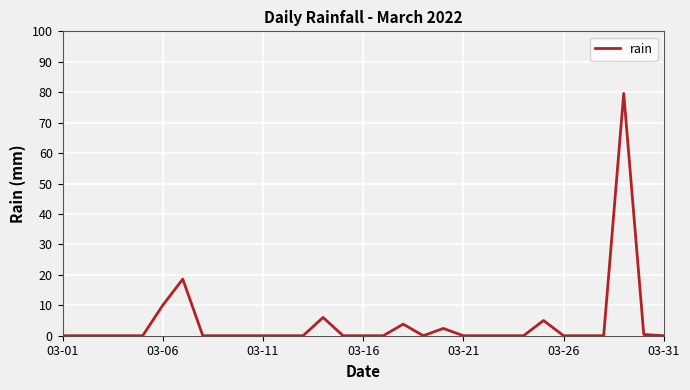

What is the maximum value shown in the chart?

79.6